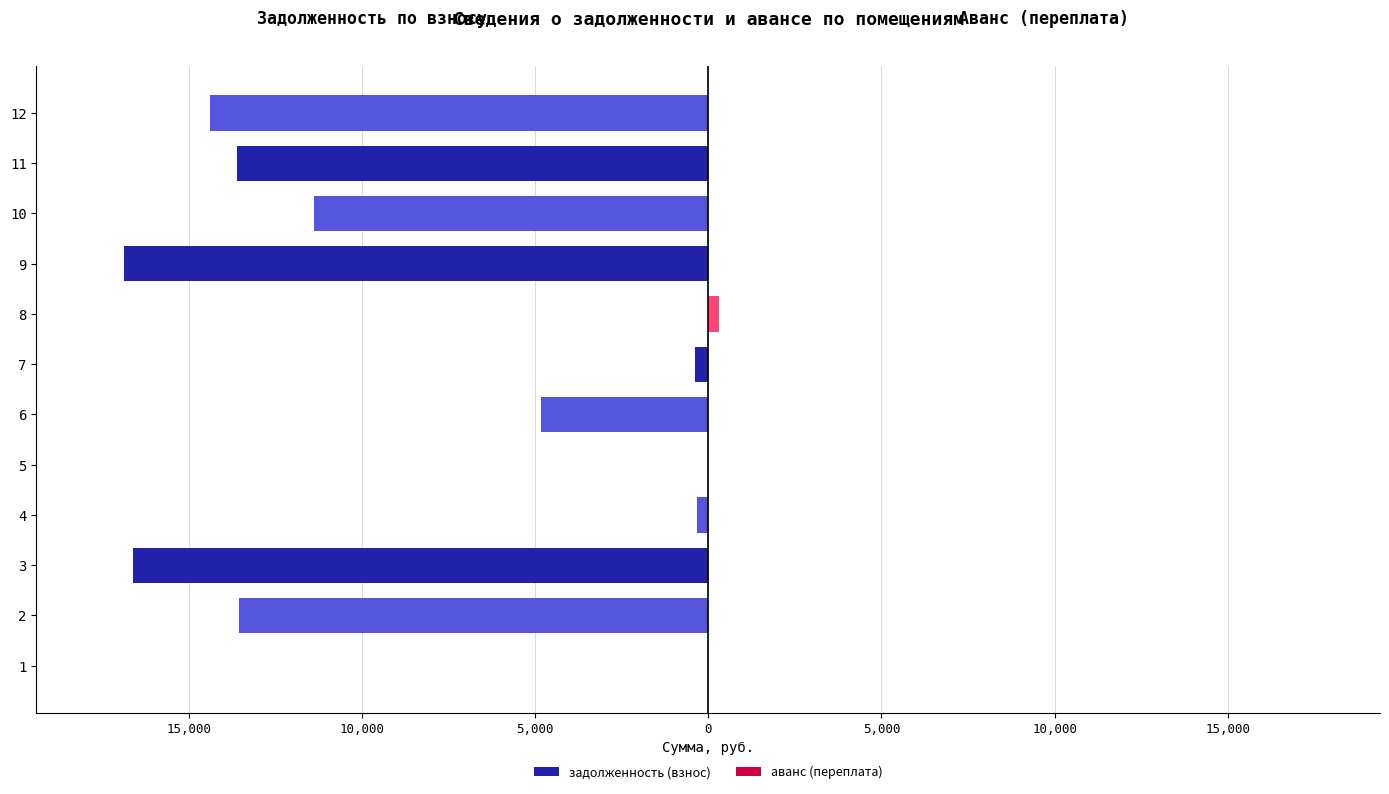

How many values in the аванс (переплата) series exceed 0?

1